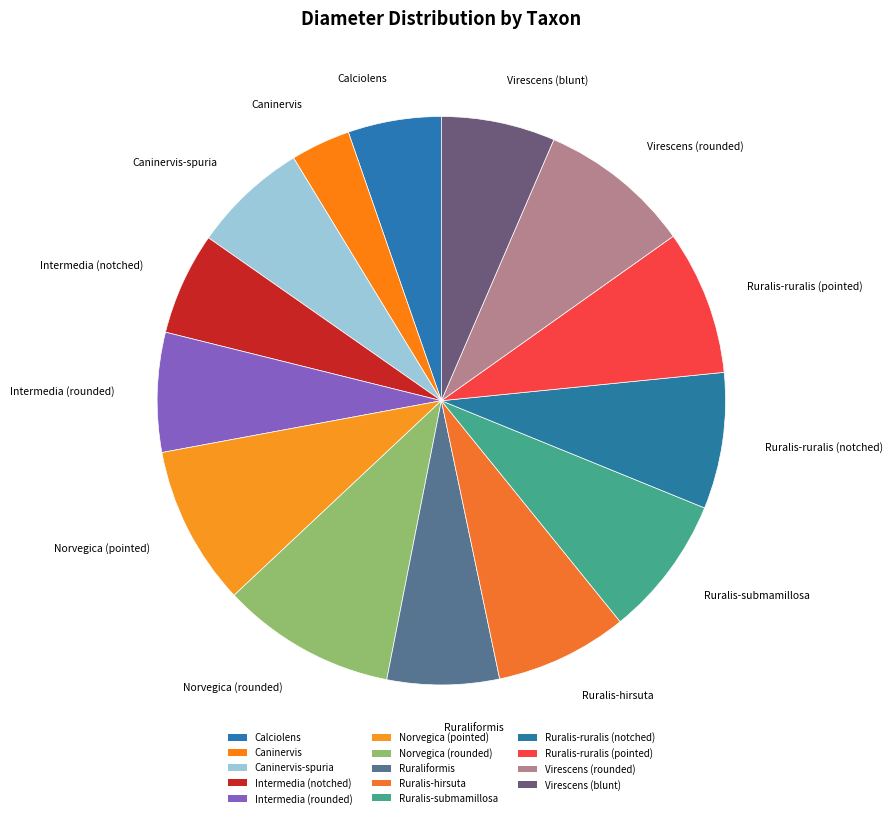

How many slices are in this pie chart?

14